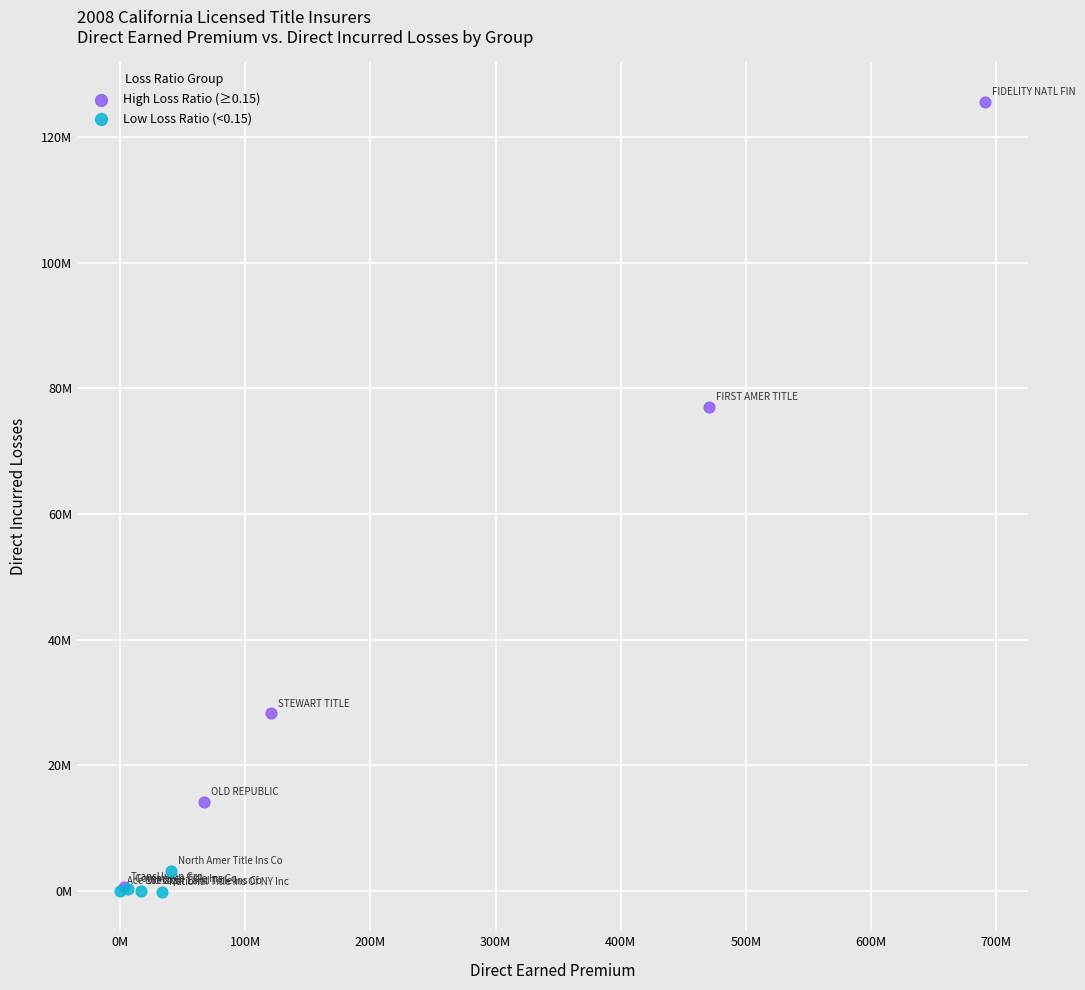

What are all the series names shown in the legend?

High Loss Ratio (≥0.15), Low Loss Ratio (<0.15)